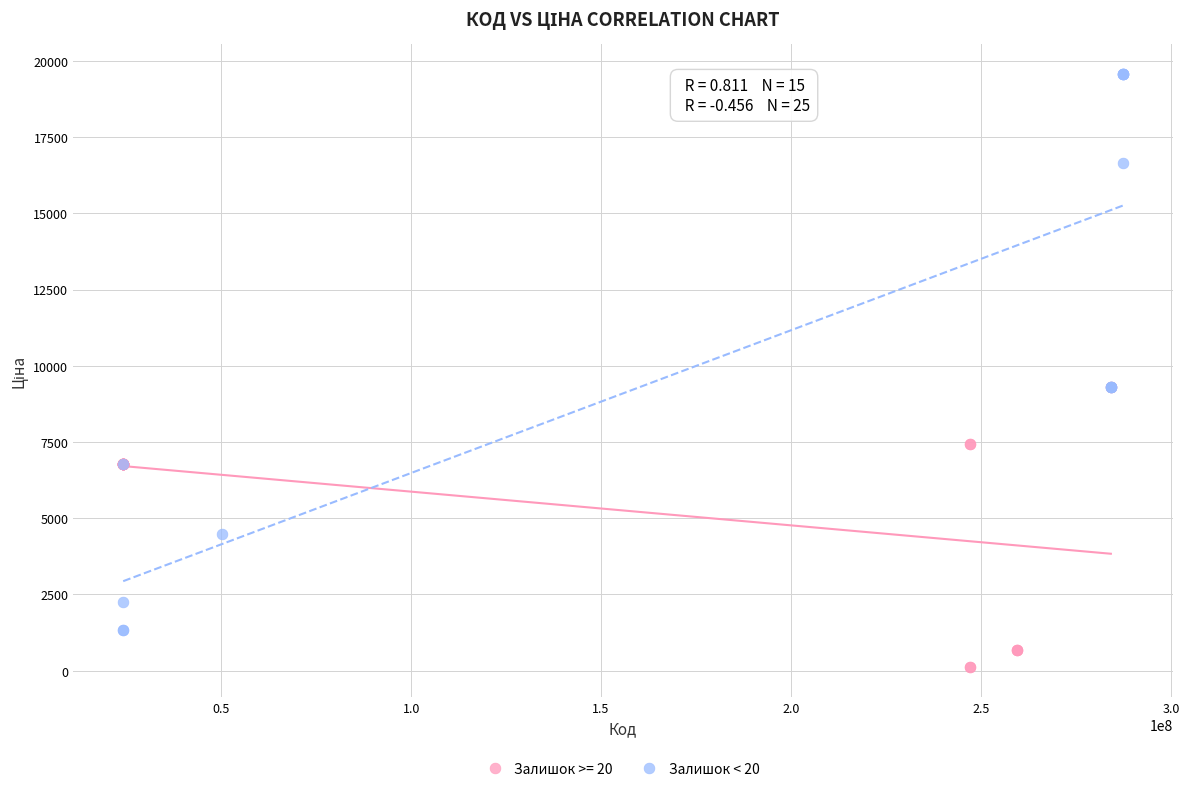

Which series reaches the maximum Y coordinate?

Залишок < 20